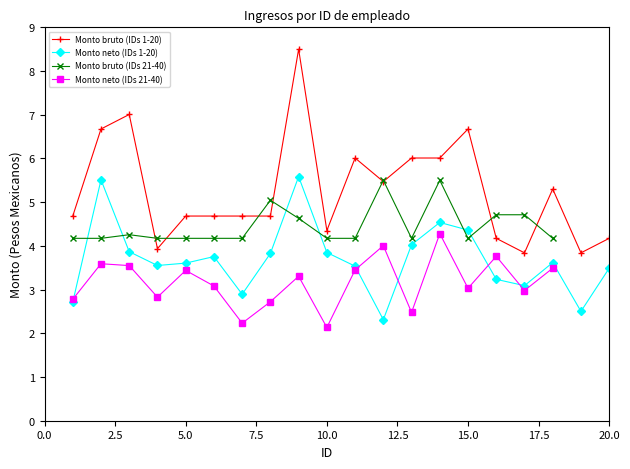

True or false: Monto neto (IDs 1-20) has a value of 4.4 at 15.0.

True